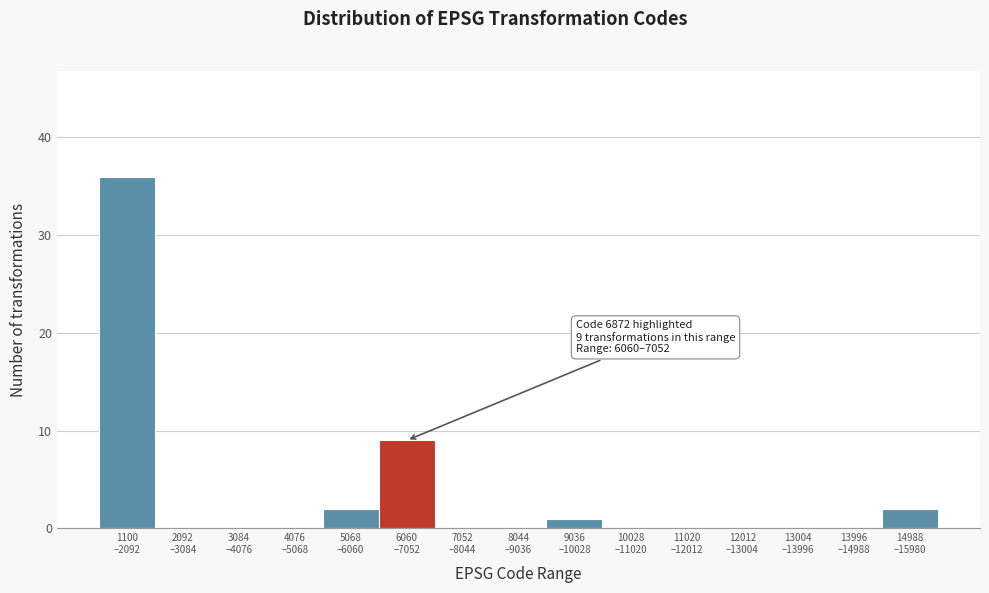

What is the sum of all values?

50